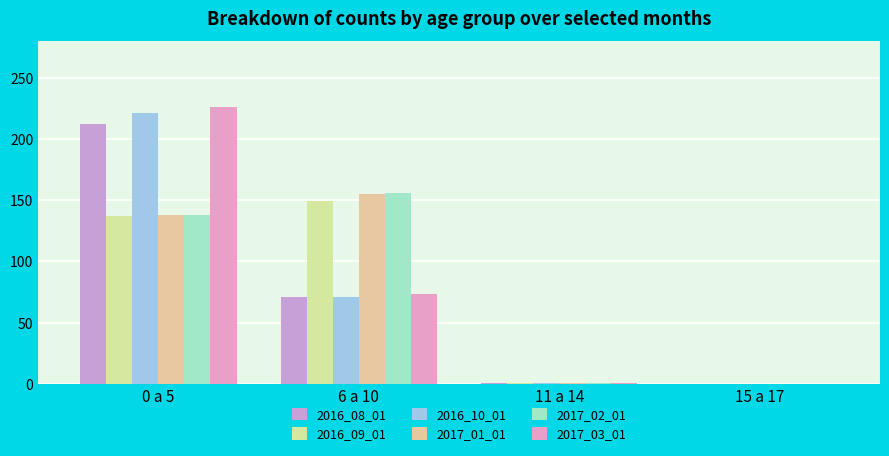

At how many categories does at least one series exceed 222?

1